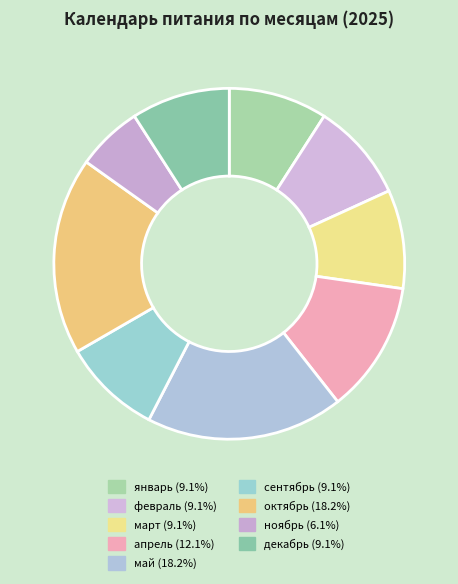

The май slice represents 4% of the pie. True or false?

False